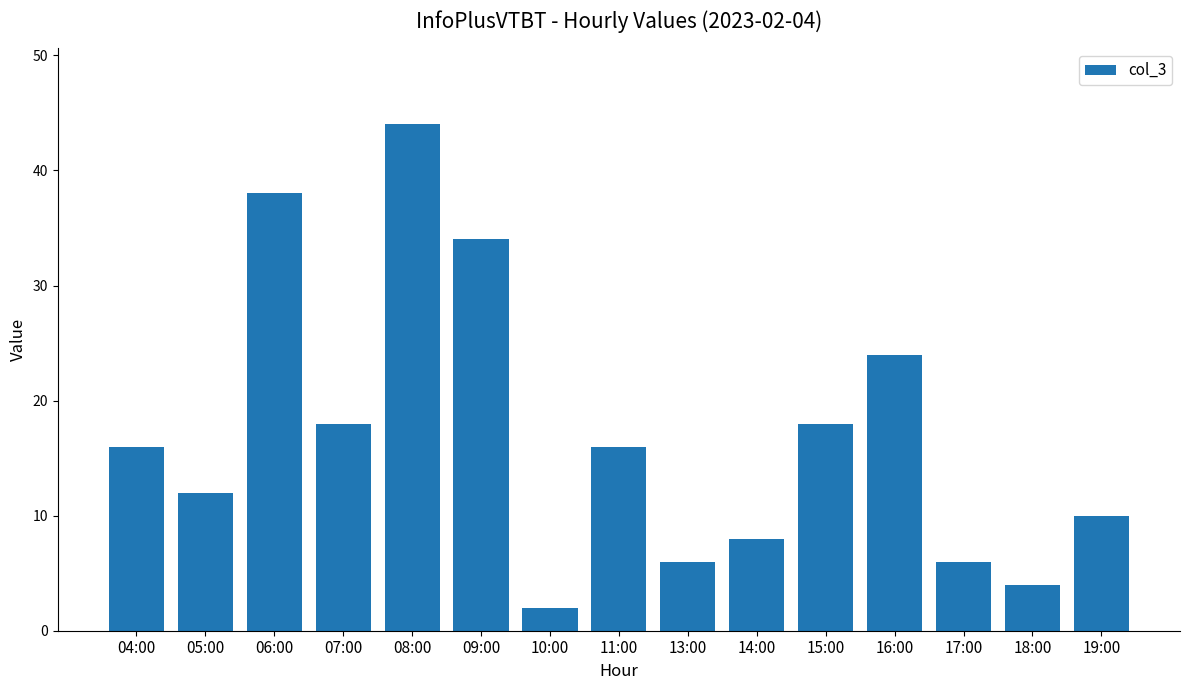

How many categories are shown in the chart?

15